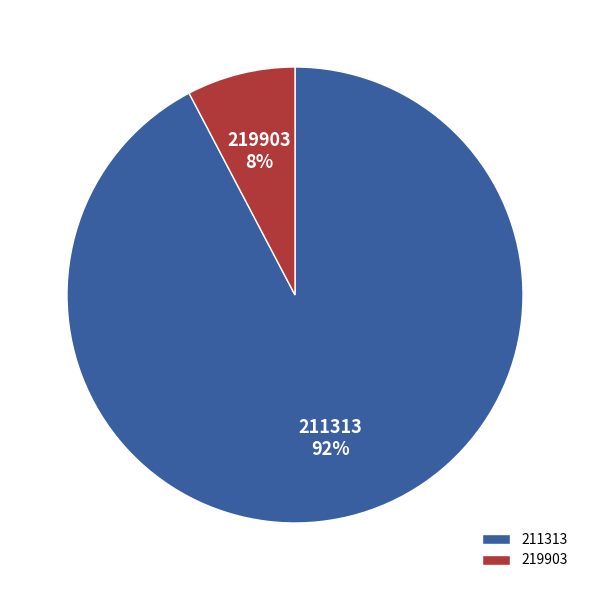

To the nearest percent, what is the average slice percentage?

50%